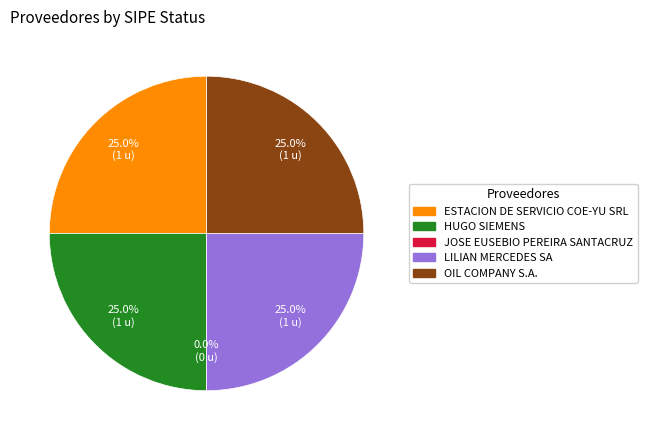

What percentage is the HUGO SIEMENS slice, to the nearest percent?

25%